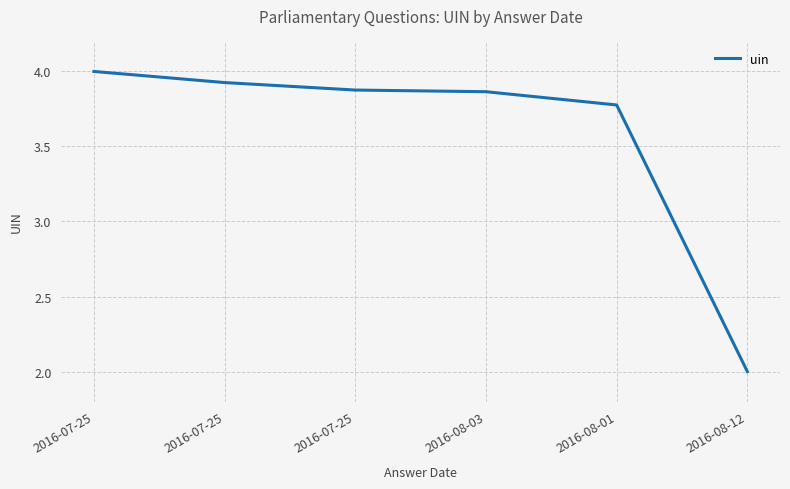

The chart shows a value of 3.9 at 2016-07-25. True or false?

True